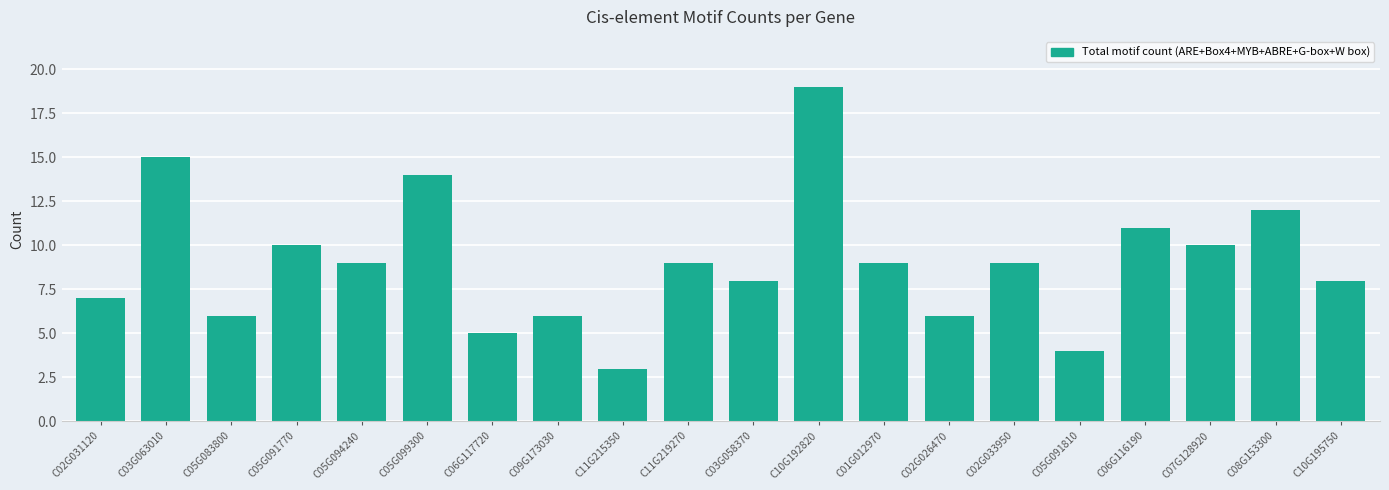

At which label does the data first exceed 9?

C03G063010